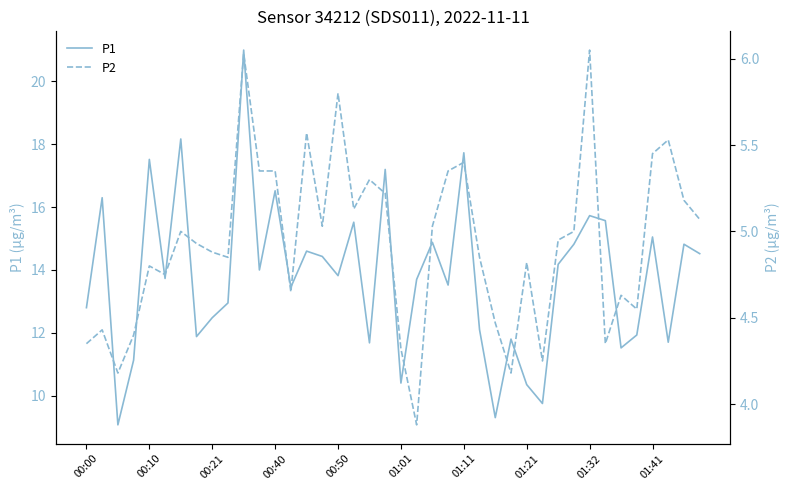

Where is P2 nearest to the value 4?

21